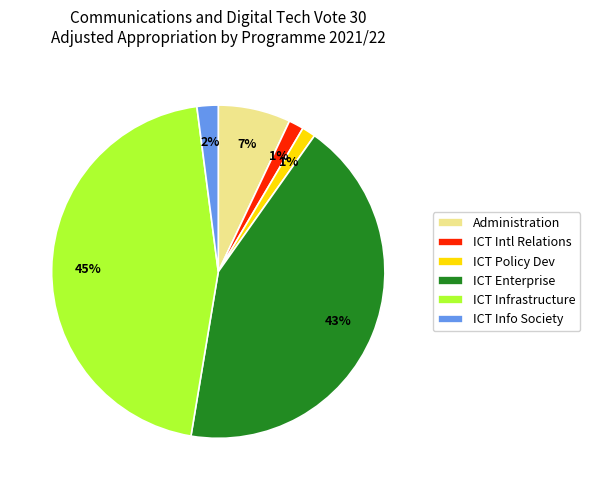

What is the largest slice in the pie chart?

ICT Infrastructure